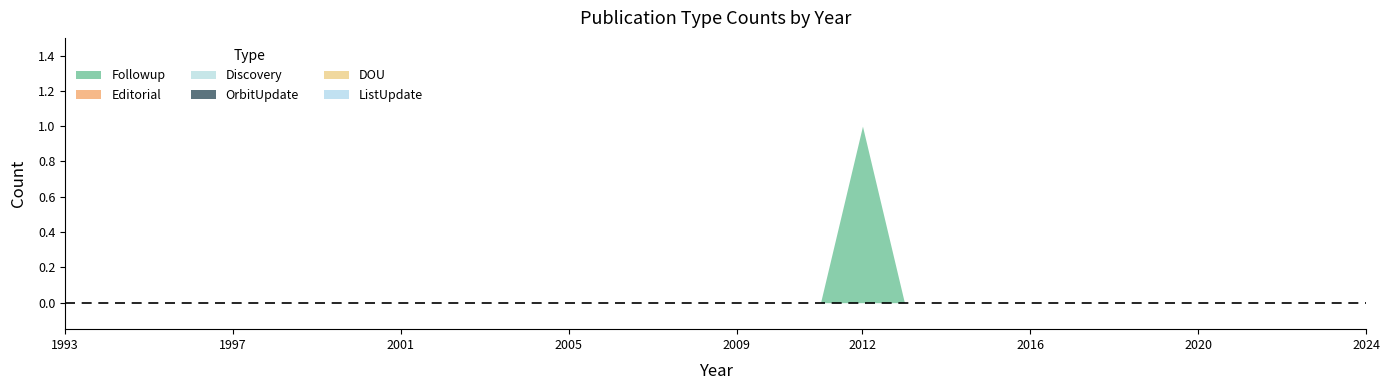

Which series has the largest range (max minus min)?

Followup